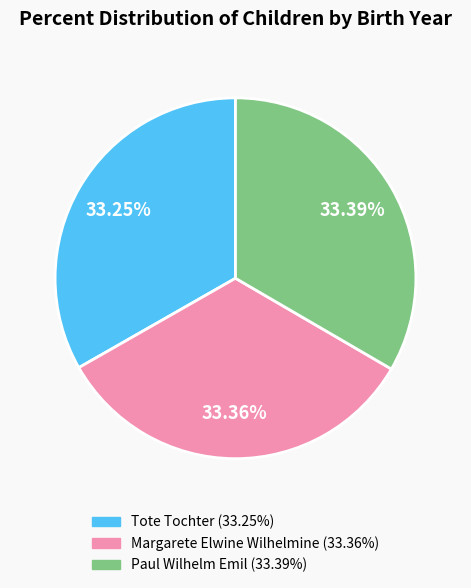

To the nearest percent, what portion does Paul Wilhelm Emil represent?

33%